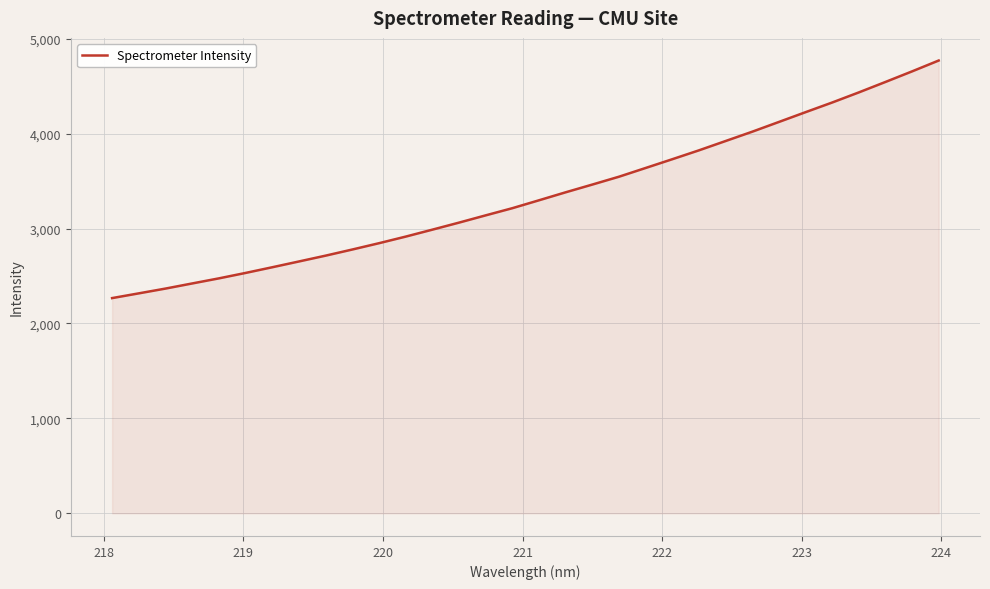

What is the greatest value displayed?

4770.4